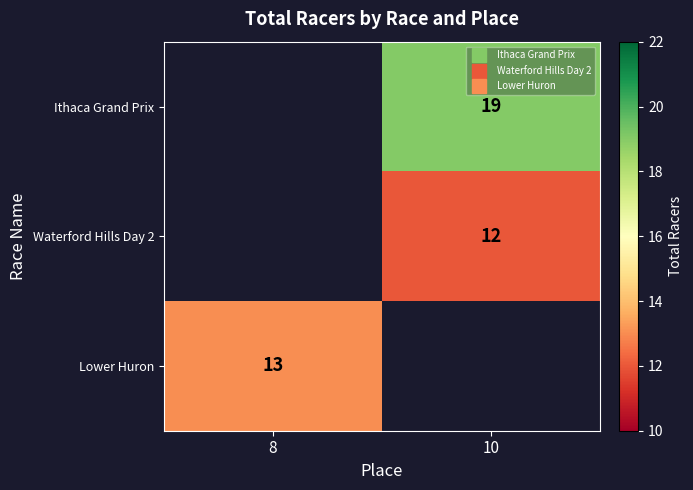

Count the number of categories in the chart.

2